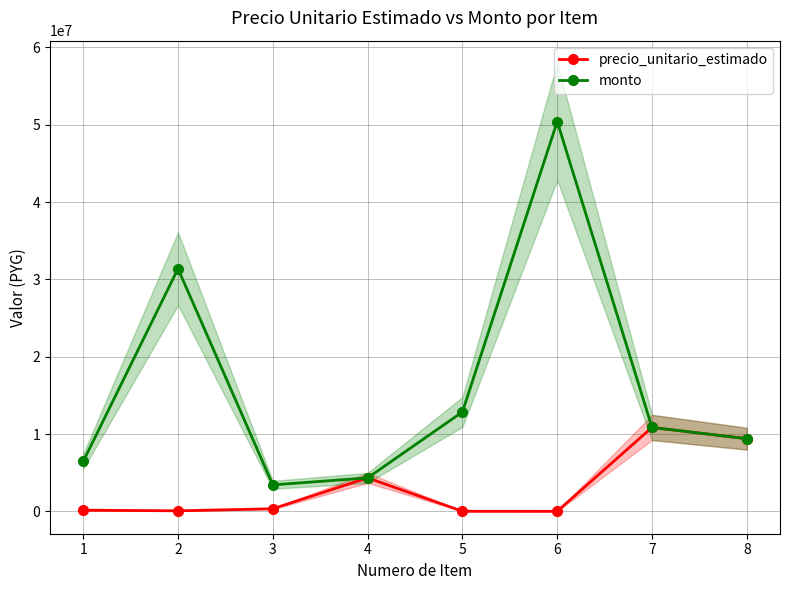

Is this an area chart (filled region under the line)?

No